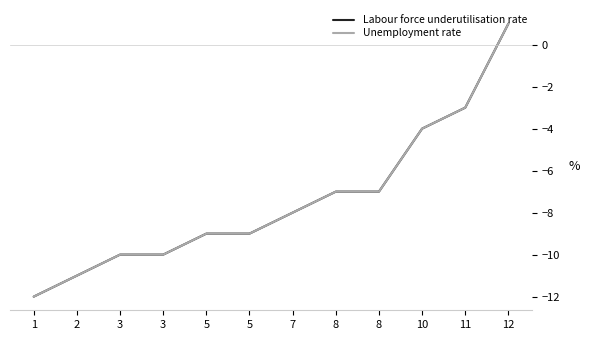

Which series has the largest range (max minus min)?

Labour force underutilisation rate